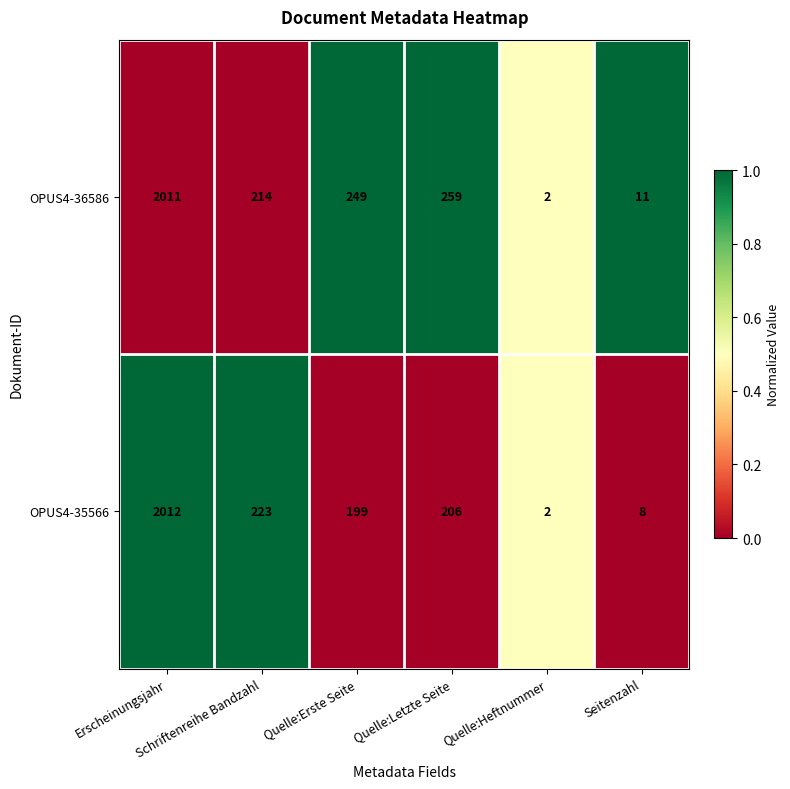

Rank the series by their maximum value, from highest to lowest.

OPUS4-35566, OPUS4-36586